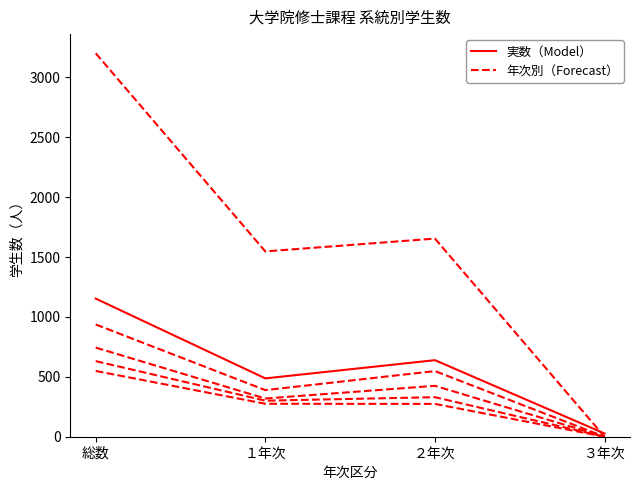

Does the chart have visible grid lines?

No